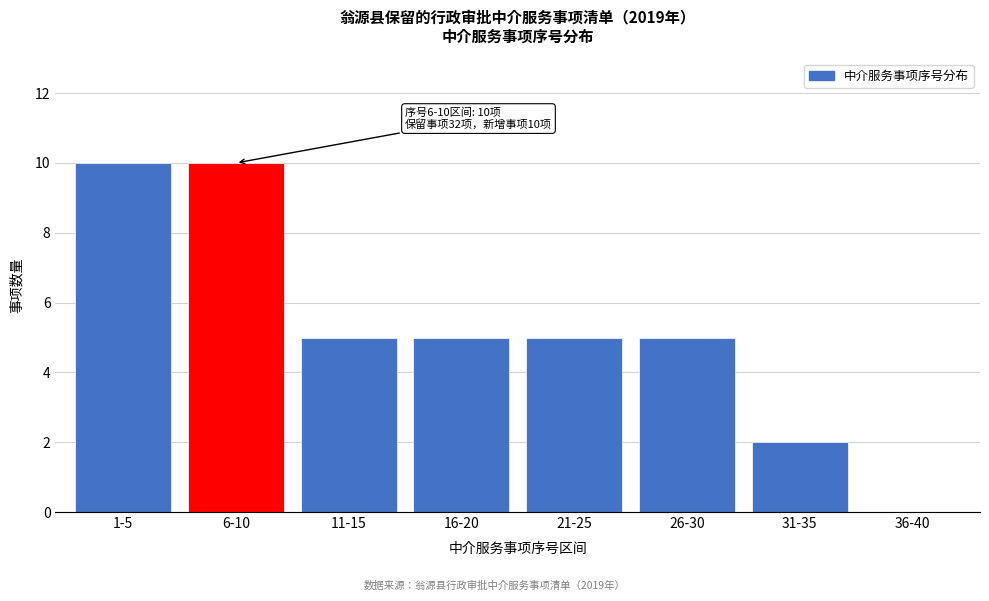

Reading left to right, list all the values displayed in this chart.

1-5=10	6-10=10	11-15=5	16-20=5	21-25=5	26-30=5	31-35=2	36-40=0